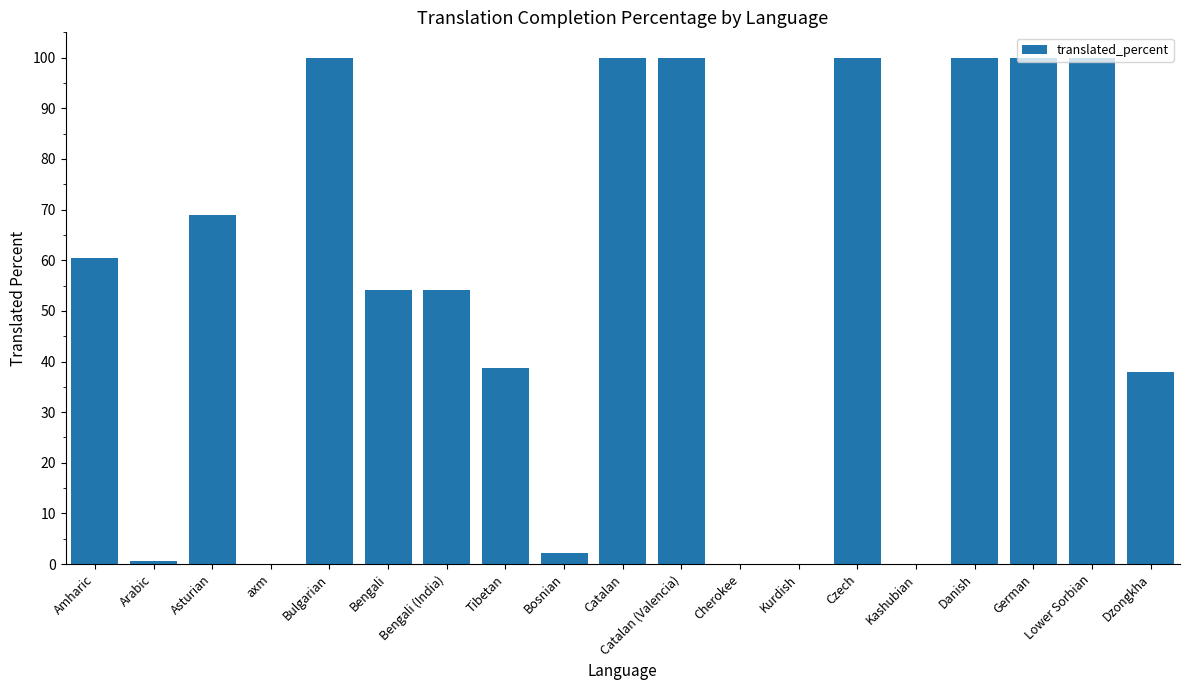

The value at Amharic is 26.1. True or false?

False